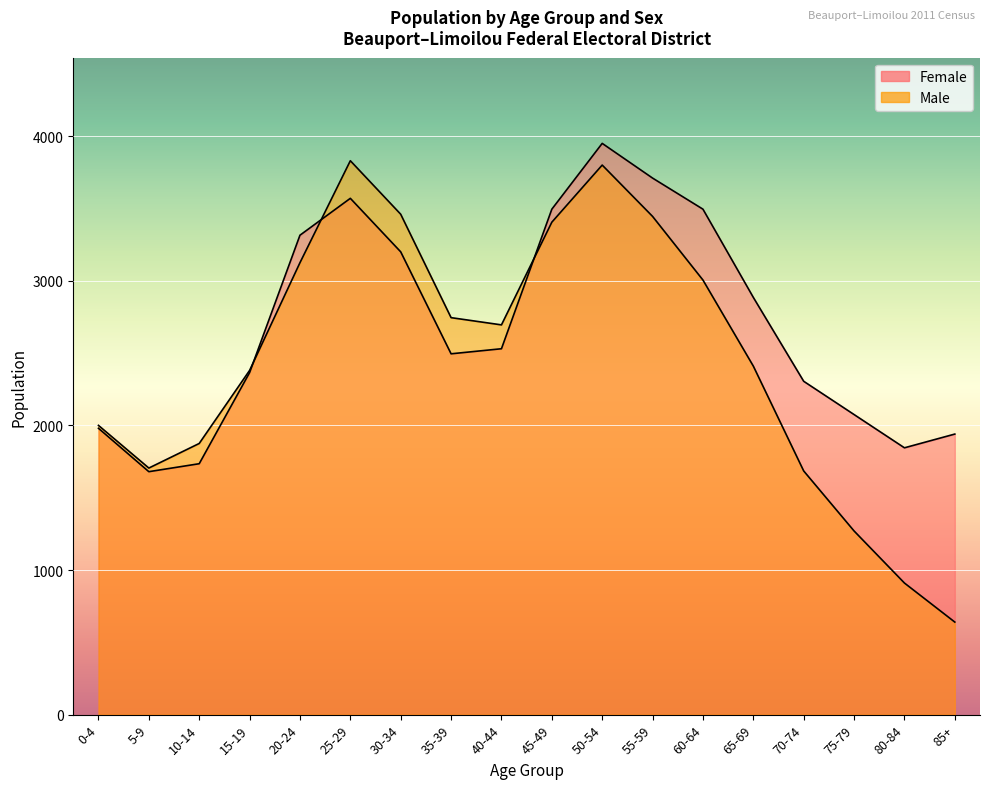

Reading left to right, extract all data points from this chart.

Male: 0-4=2000	5-9=1705	10-14=1875	15-19=2380	20-24=3125	25-29=3830	30-34=3460	35-39=2745	40-44=2695	45-49=3405	50-54=3800	55-59=3445	60-64=3005	65-69=2410	70-74=1685	75-79=1270	80-84=910	85+=640
Female: 0-4=1980	5-9=1680	10-14=1735	15-19=2365	20-24=3315	25-29=3570	30-34=3200	35-39=2495	40-44=2530	45-49=3495	50-54=3950	55-59=3710	60-64=3495	65-69=2885	70-74=2305	75-79=2075	80-84=1845	85+=1940